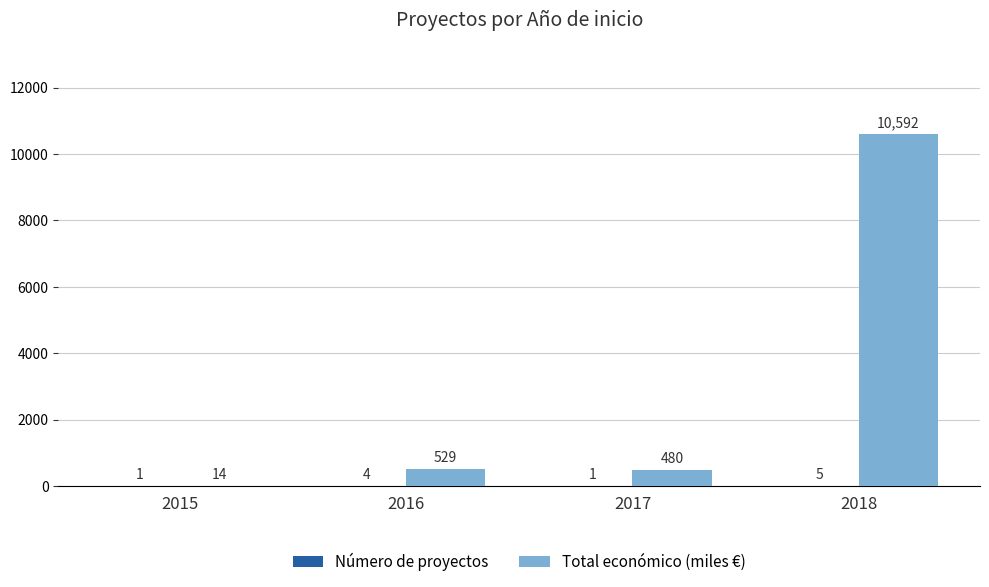

At which category does the chart reach its peak across all series?

2018